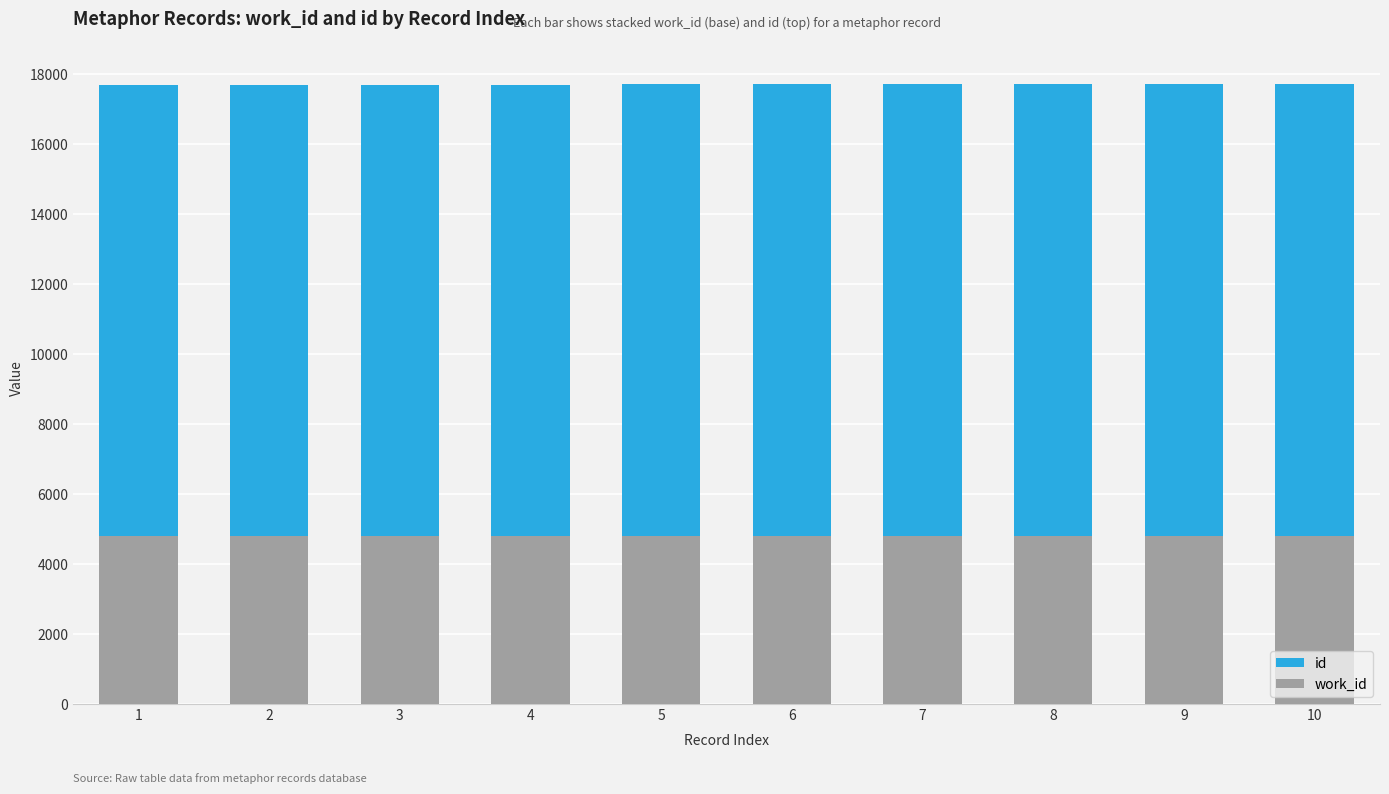

Count the number of data series in this chart.

2